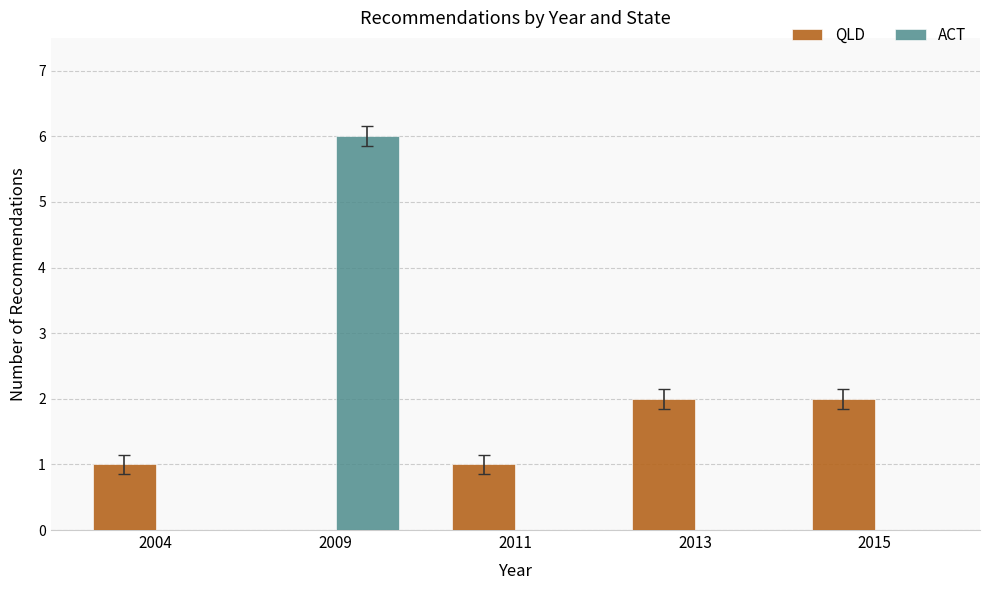

What is the sum of all QLD values?

6